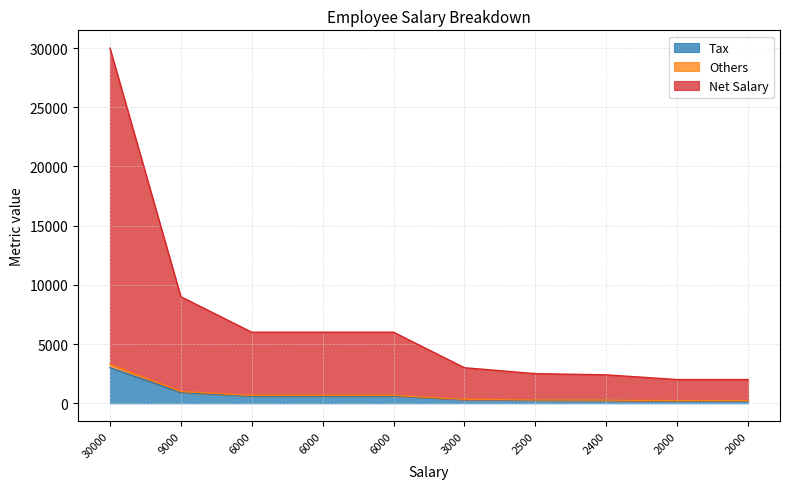

Does the chart display data point markers on the line(s)?

No